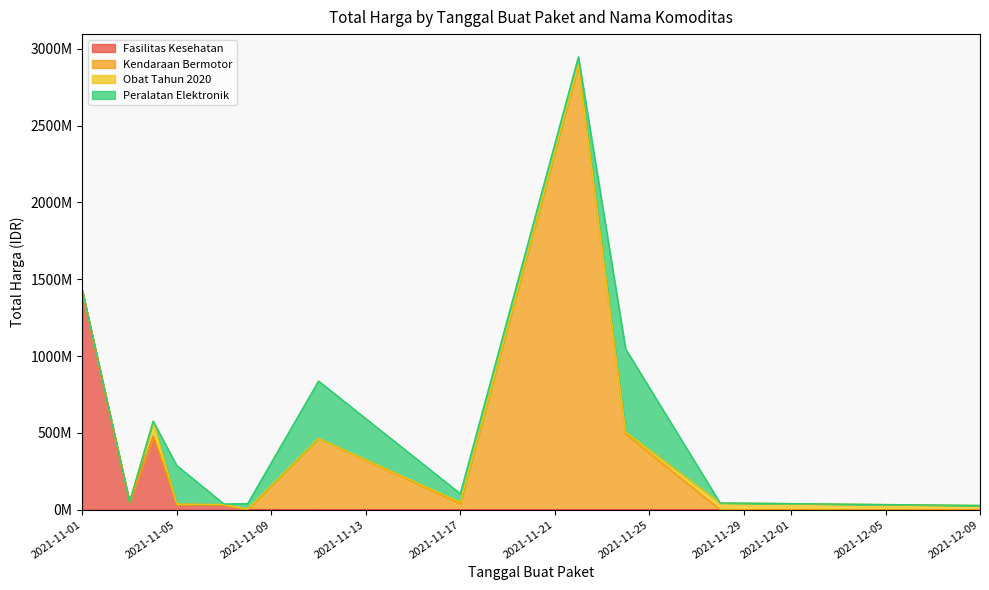

Reading left to right, what are all the values shown in this chart?

Fasilitas Kesehatan: 2021-11-01=1425867900	2021-11-03=49730040	2021-11-04=477600000	2021-11-05=34000000	2021-11-07=32441200	2021-11-08=577875	2021-11-11=0	2021-11-17=0	2021-11-22=0	2021-11-24=0	2021-11-28=0	2021-12-09=0
Kendaraan Bermotor: 2021-11-01=0	2021-11-03=0	2021-11-04=0	2021-11-05=0	2021-11-07=0	2021-11-08=0	2021-11-11=464002100	2021-11-17=39440000	2021-11-22=2892122000	2021-11-24=493000000	2021-11-28=0	2021-12-09=0
Obat Tahun 2020: 2021-11-01=333600	2021-11-03=78000	2021-11-04=98772570	2021-11-05=2772000	2021-11-07=265000	2021-11-08=4672200	2021-11-11=182000	2021-11-17=8742500	2021-11-22=5129000	2021-11-24=12453900	2021-11-28=43859200	2021-12-09=27412000
Peralatan Elektronik: 2021-11-01=0	2021-11-03=0	2021-11-04=0	2021-11-05=250350000	2021-11-07=4350000	2021-11-08=34292000	2021-11-11=373404000	2021-11-17=56152800	2021-11-22=51601000	2021-11-24=541071000	2021-11-28=0	2021-12-09=0